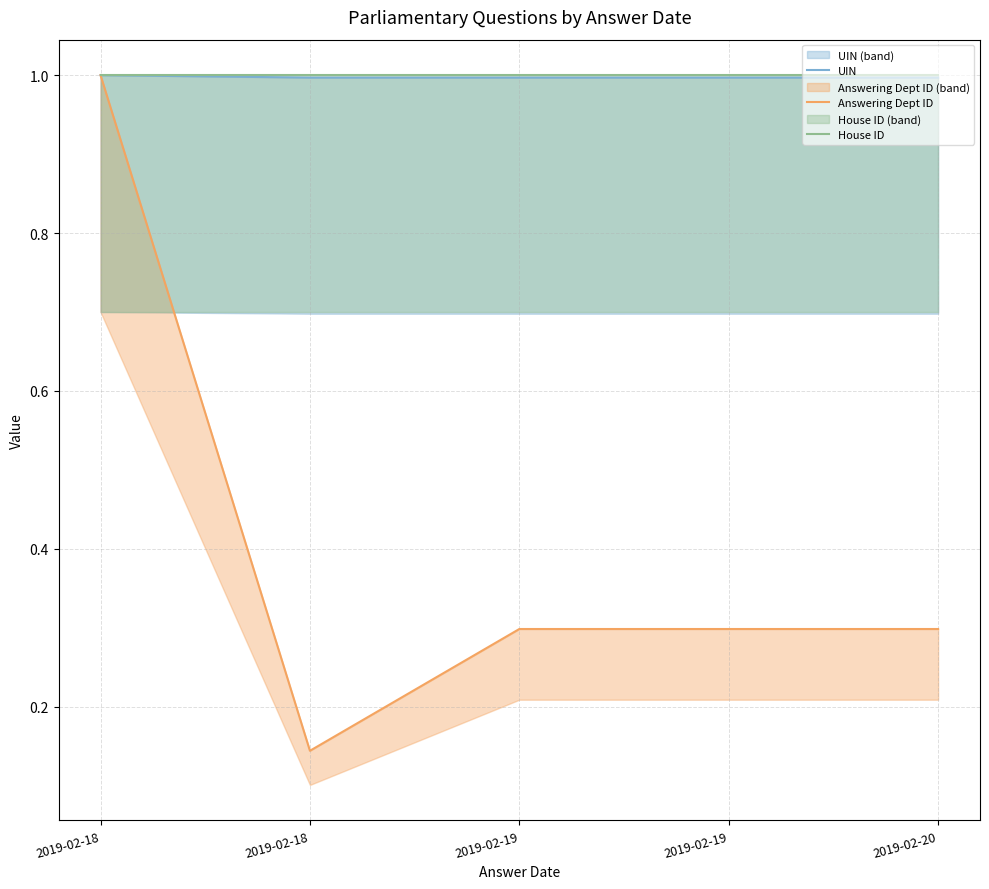

Rank the series at 2019-02-18 from highest to lowest value.

UIN, Answering Dept ID, House ID